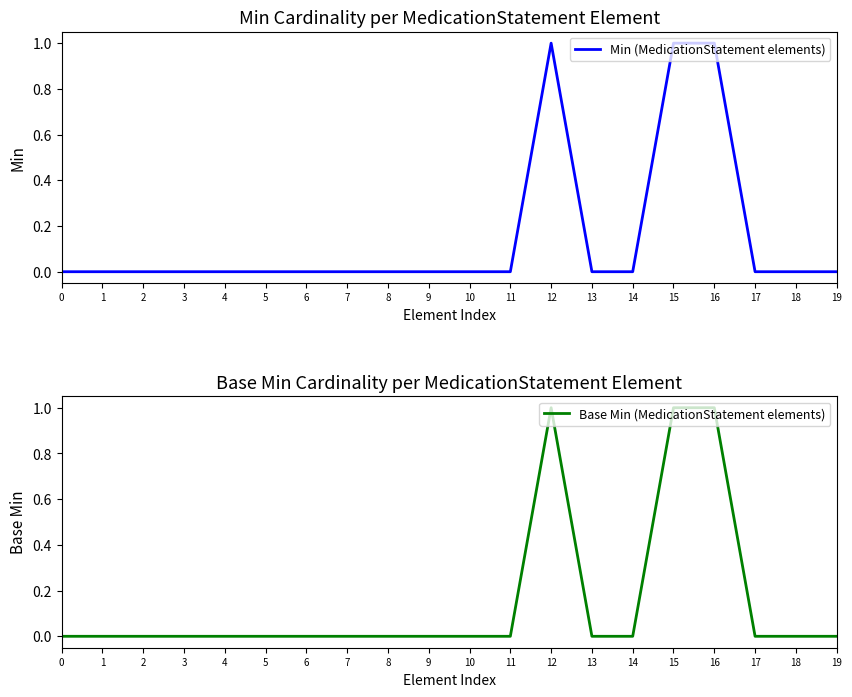

Reading left to right, extract all data points from this chart.

Min (MedicationStatement elements): 0	0	0	0	0	0	0	0	0	0	0	0	1	0	0	1	1	0	0	0
Base Min (MedicationStatement elements): 0	0	0	0	0	0	0	0	0	0	0	0	1	0	0	1	1	0	0	0